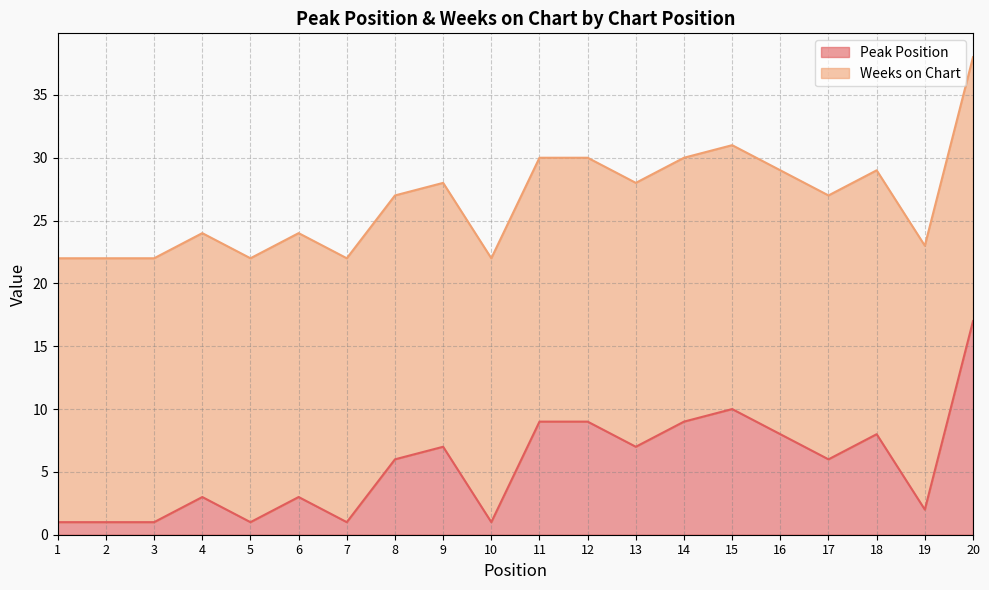

What is the difference between the maximum and minimum values?

16